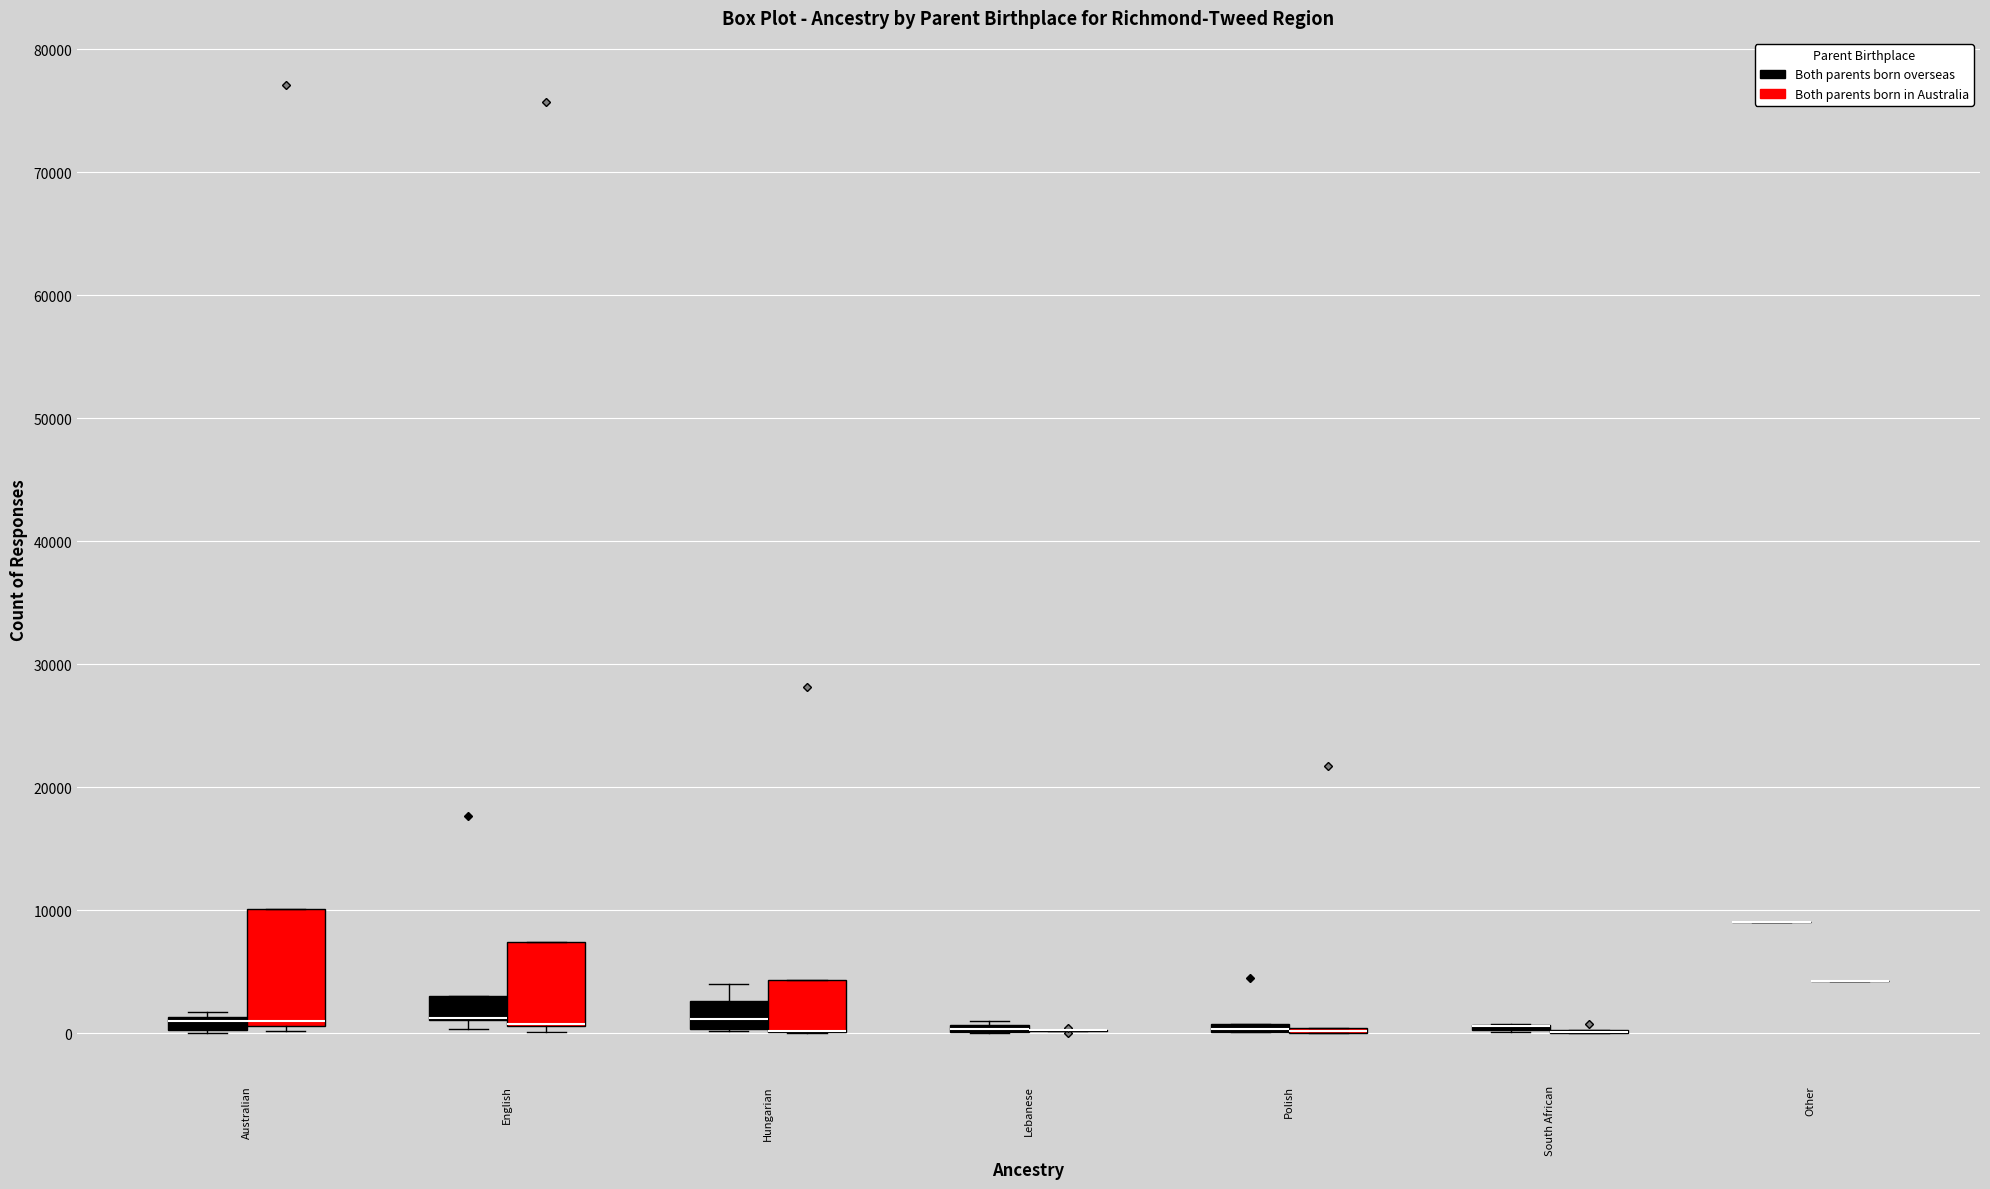

Which box is the tallest, from its lower edge to its upper edge?

Australian (Both parents born in Australia)